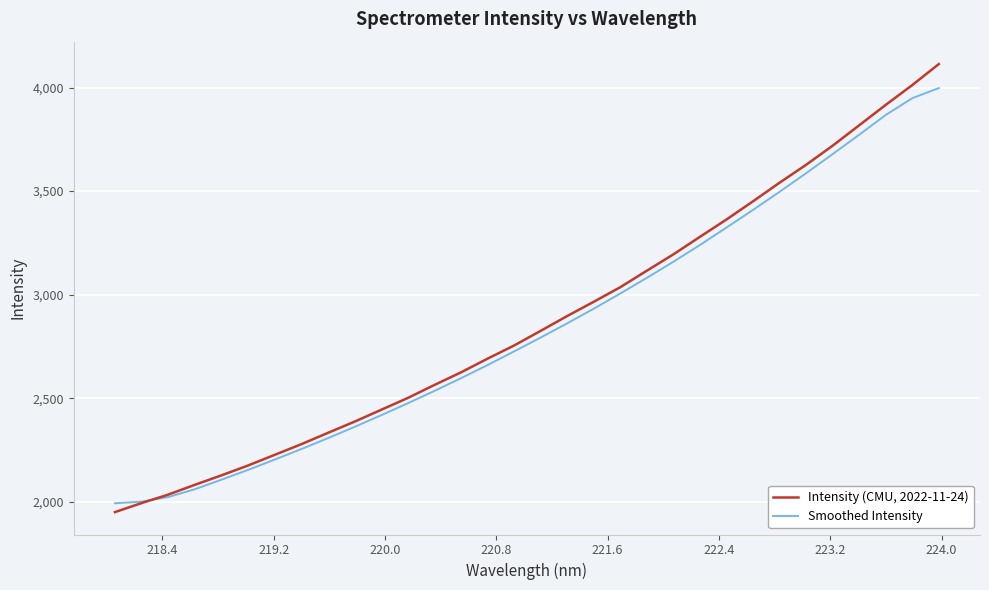

True or false: Smoothed Intensity has more than 0 points higher than both neighbors.

False